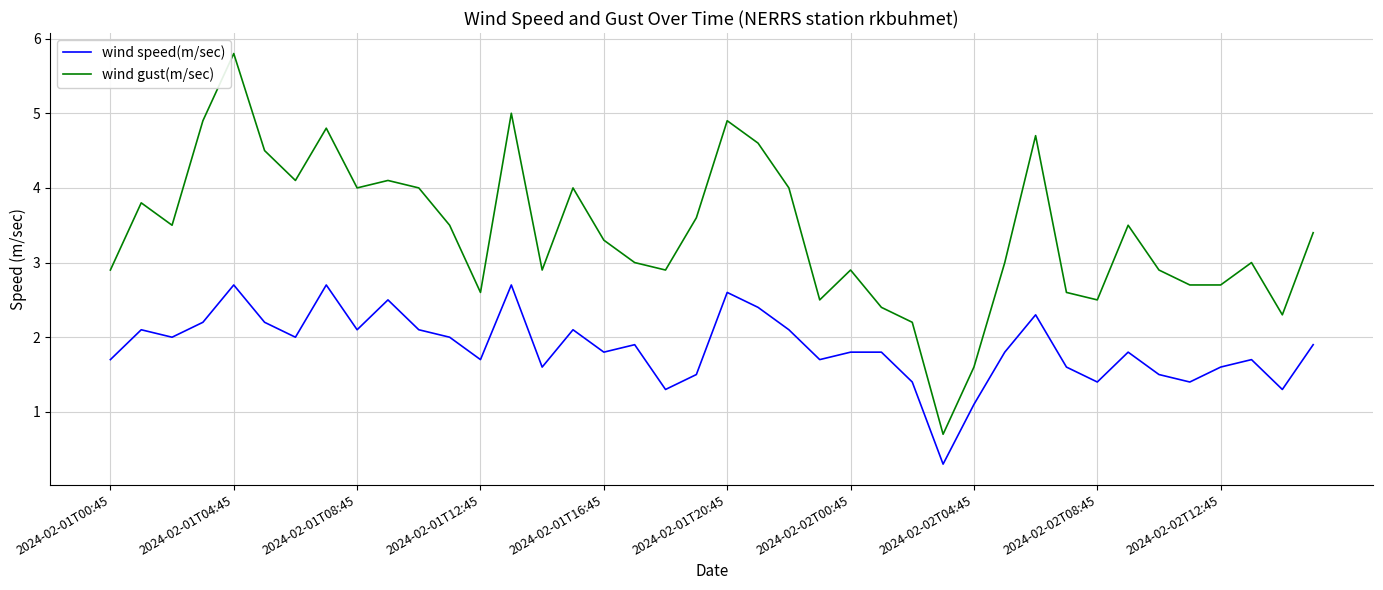

True or false: wind gust(m/sec) and wind speed(m/sec) intersect in this chart.

False